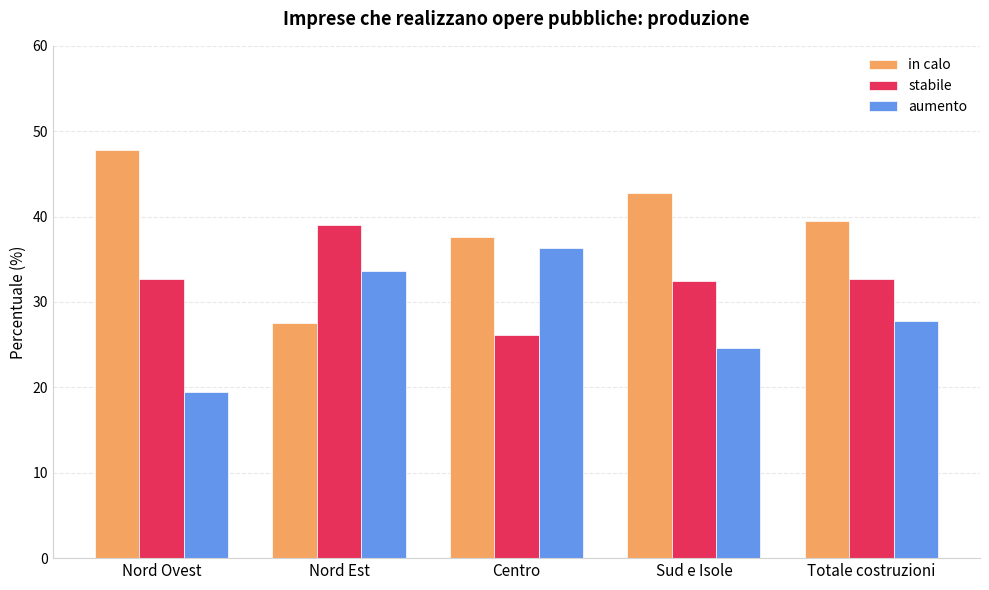

Which label corresponds to the smallest value in the chart?

Nord Ovest